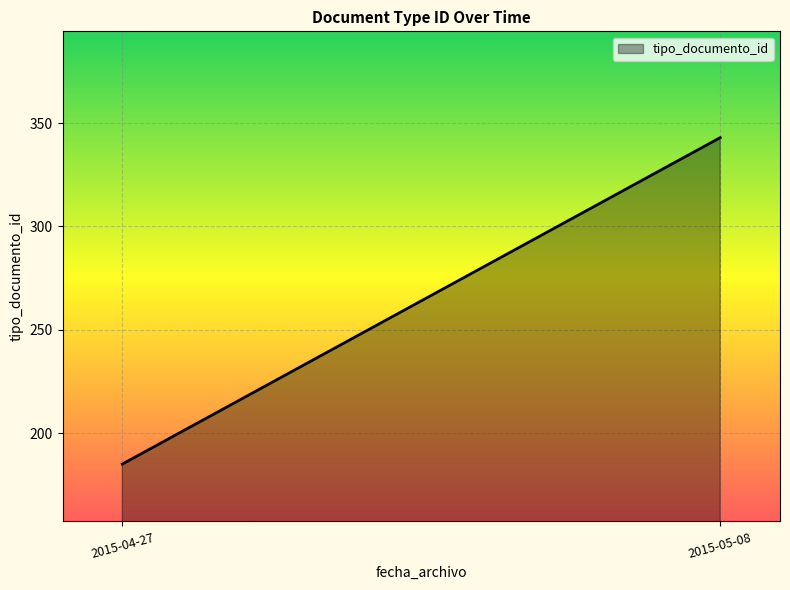

What is the approximate value at 2015-04-27?

185